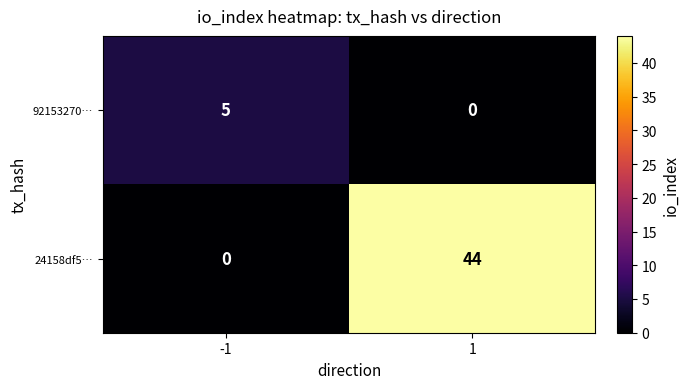

Rank the series by their average value, from highest to lowest.

24158df5…, 92153270…